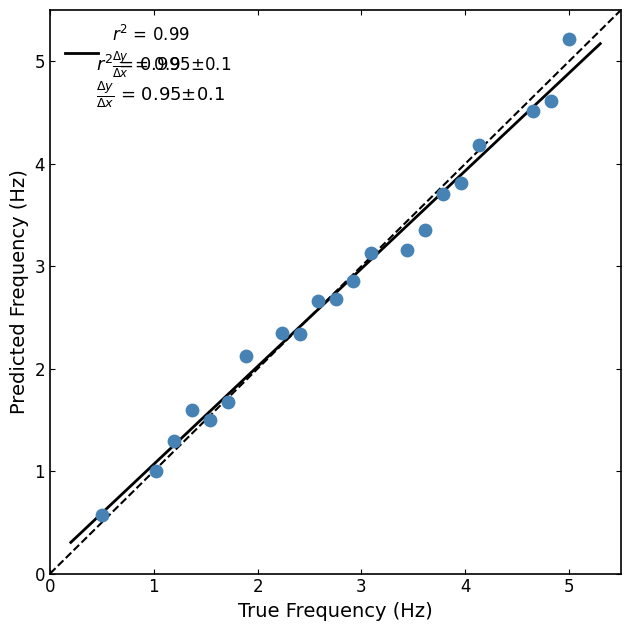

What Y value in the scatter plot is closest to 2?

2.1